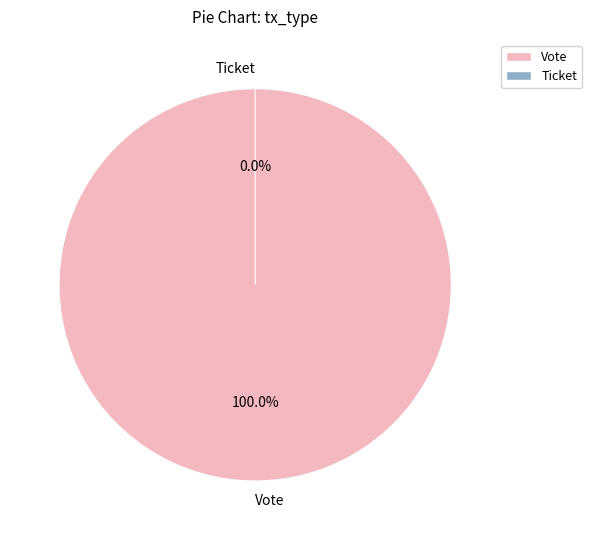

How many segments does this pie chart have?

2